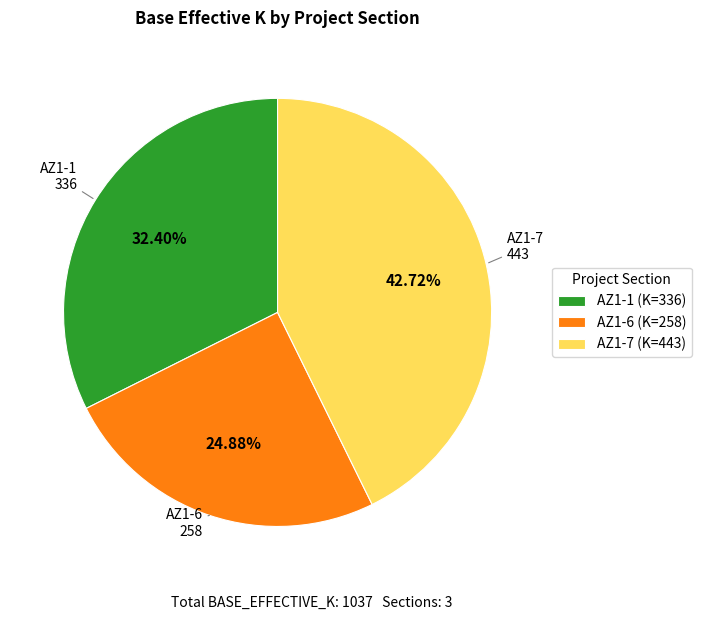

The AZ1-1 slice represents 32% of the pie. True or false?

True